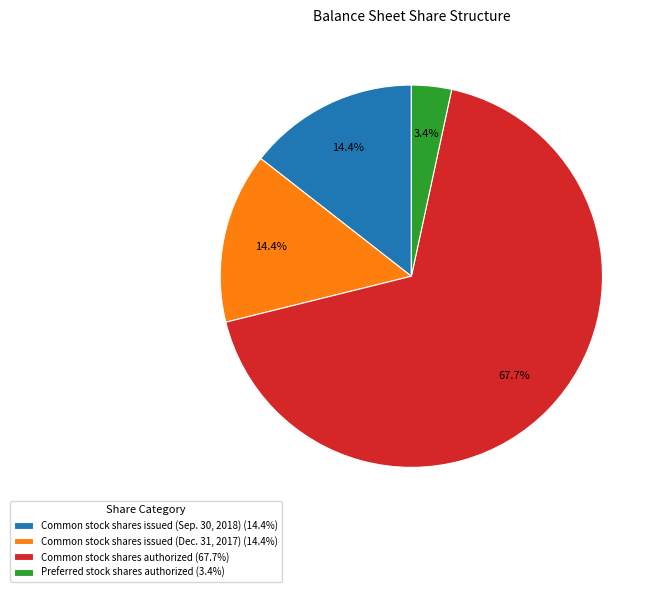

How many slices are in this pie chart?

4